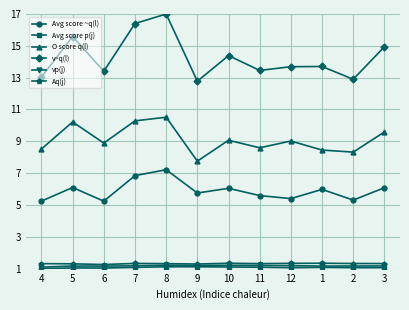

Which series changed the most between 8 and 2?

v~q(l)